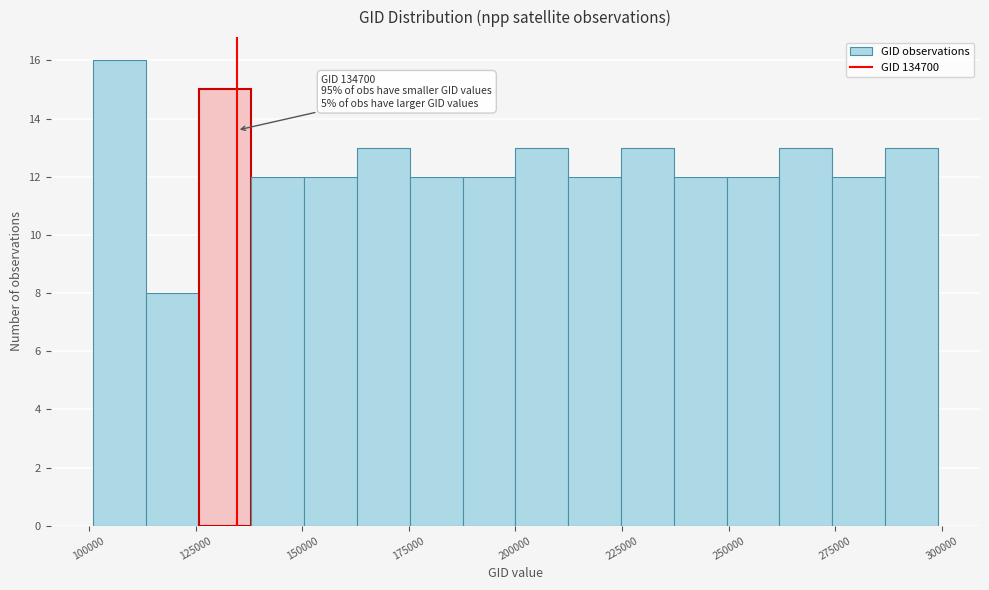

Read against the x-axis, roughly where is the centre of the tallest bar?

105000